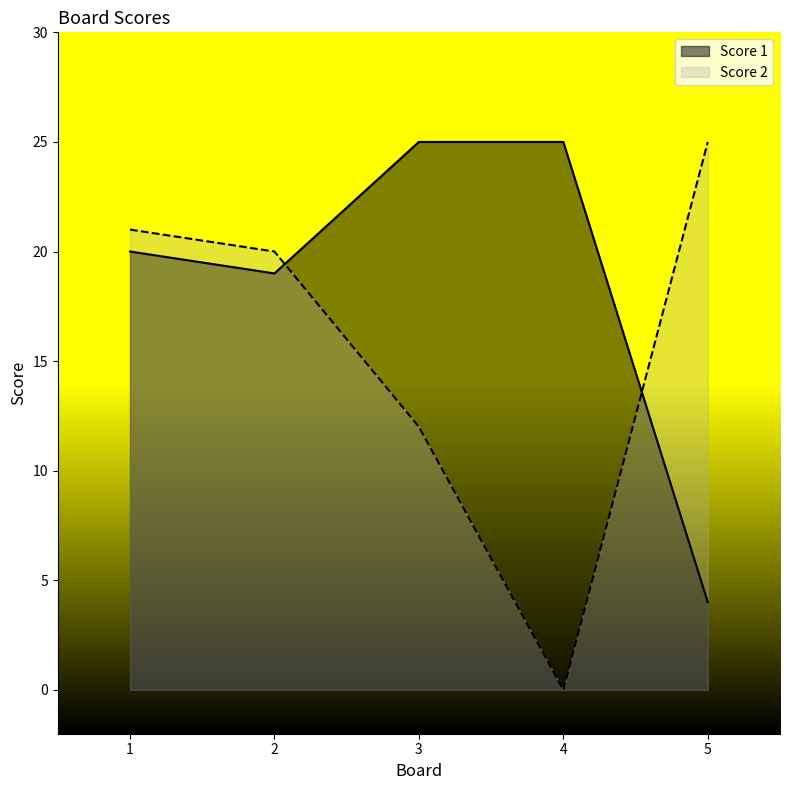

What is the greatest value displayed?

25